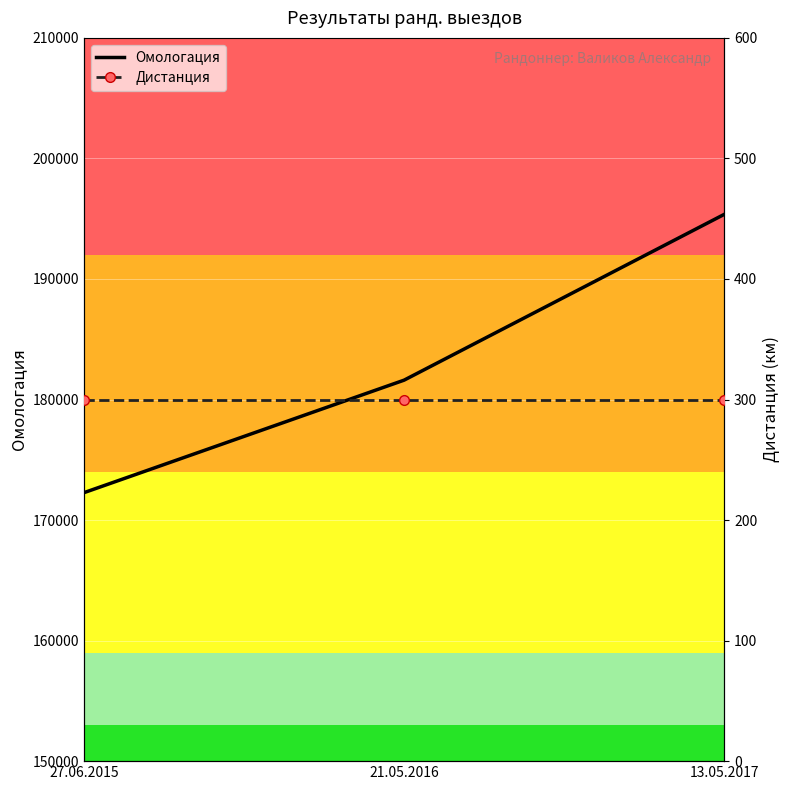

What is the difference between the maximum and minimum values in the Омологация series?

23090